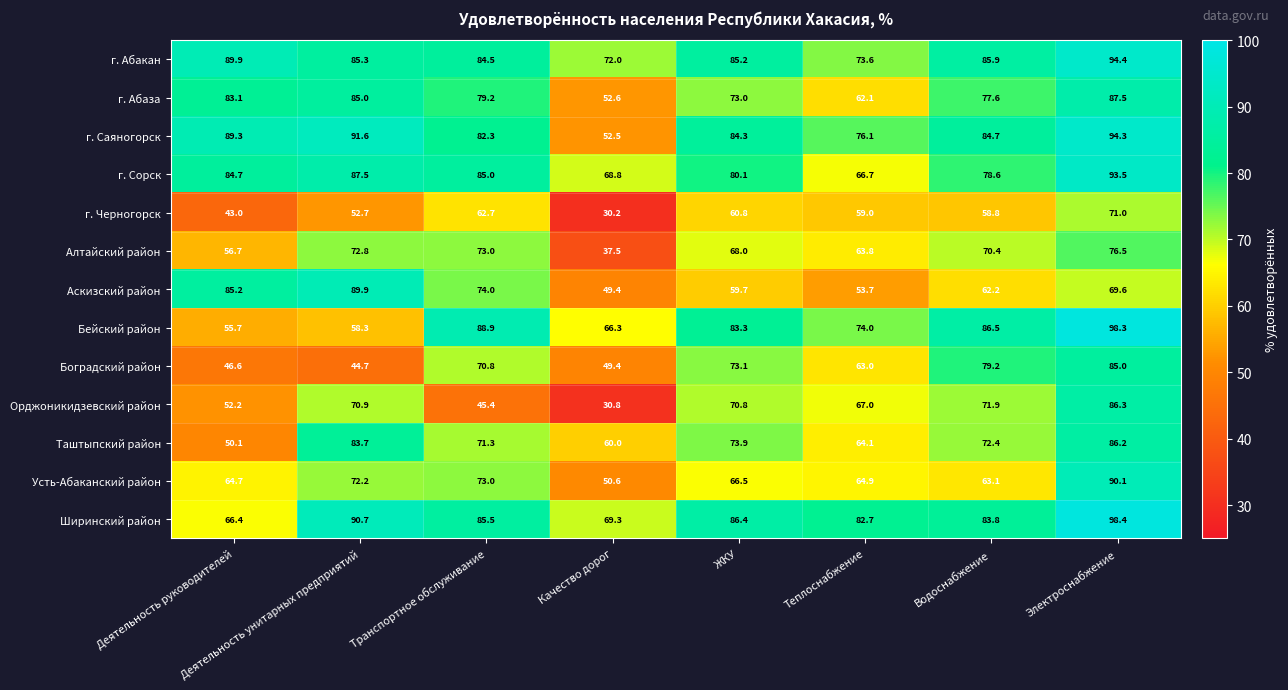

Which series has the largest total across all categories?

г. Абакан